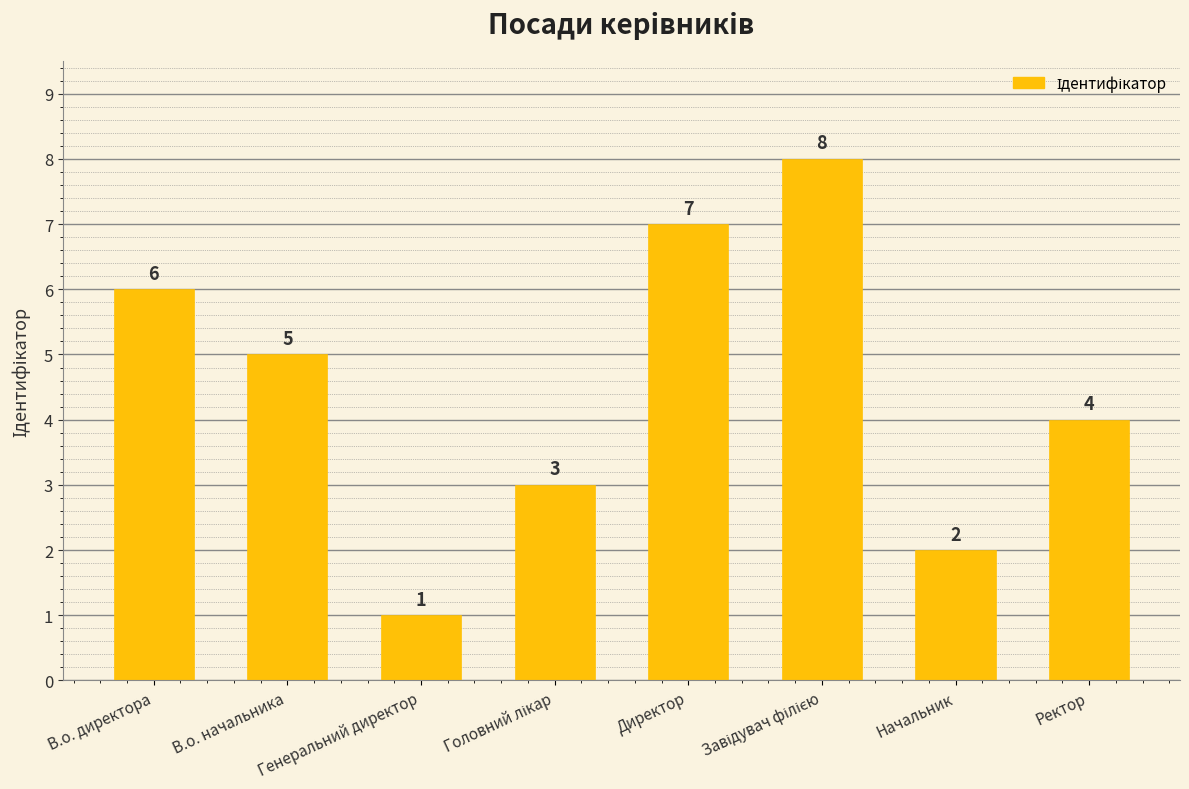

Which category has the lowest value across all series?

Генеральний директор